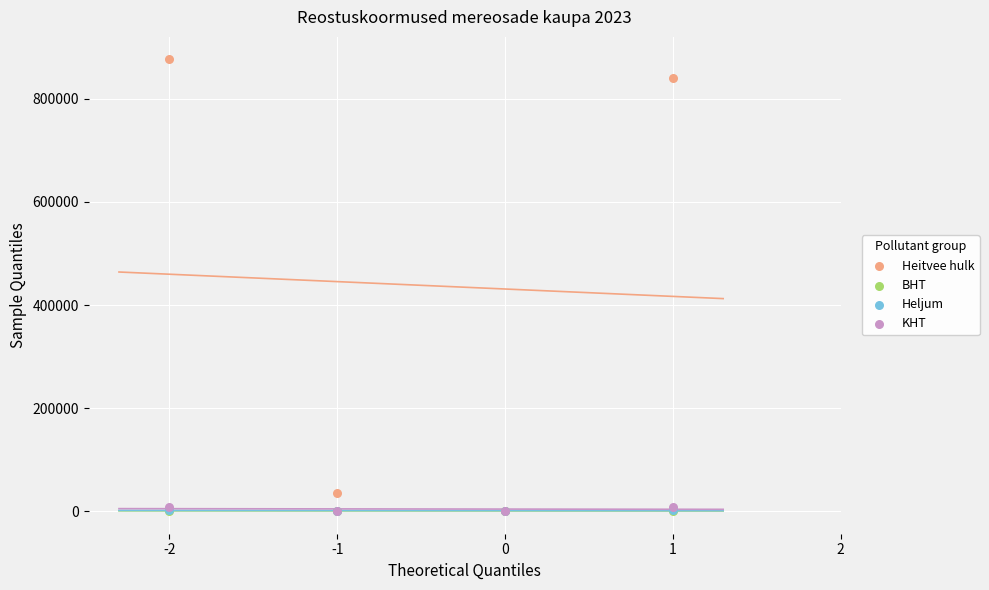

What are all the series names shown in the legend?

Heitvee hulk, BHT, Heljum, KHT